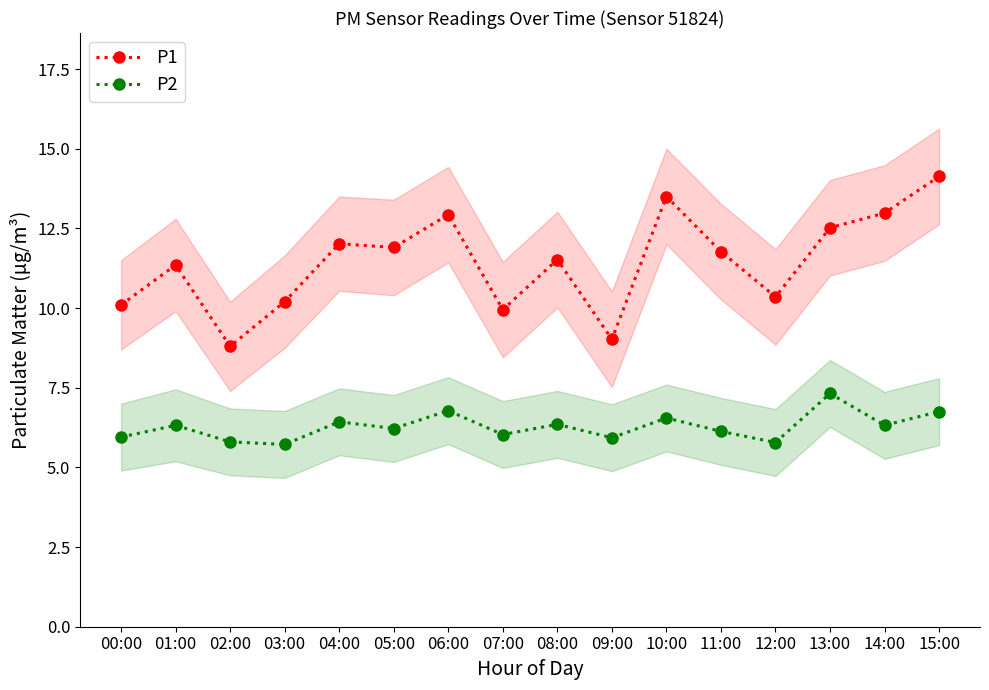

True or false: P2 has a value of 6.0 at 00:00.

True